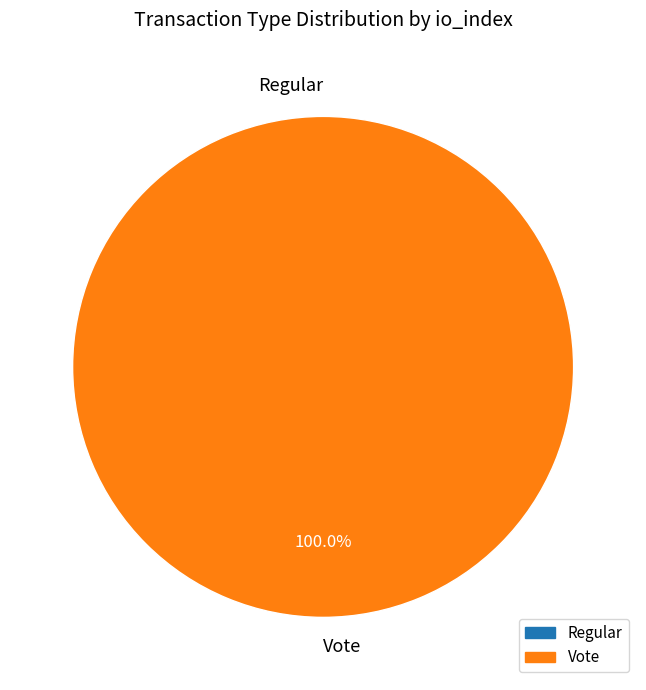

How many slices are in this pie chart?

2